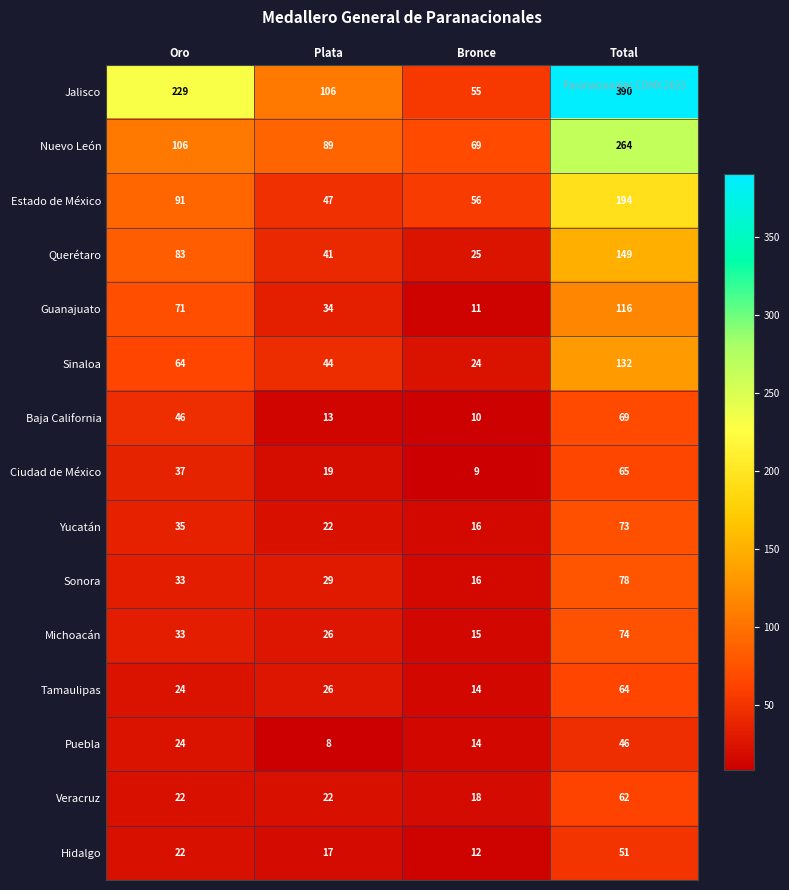

Count the Puebla values in the range 14 to 46.

3